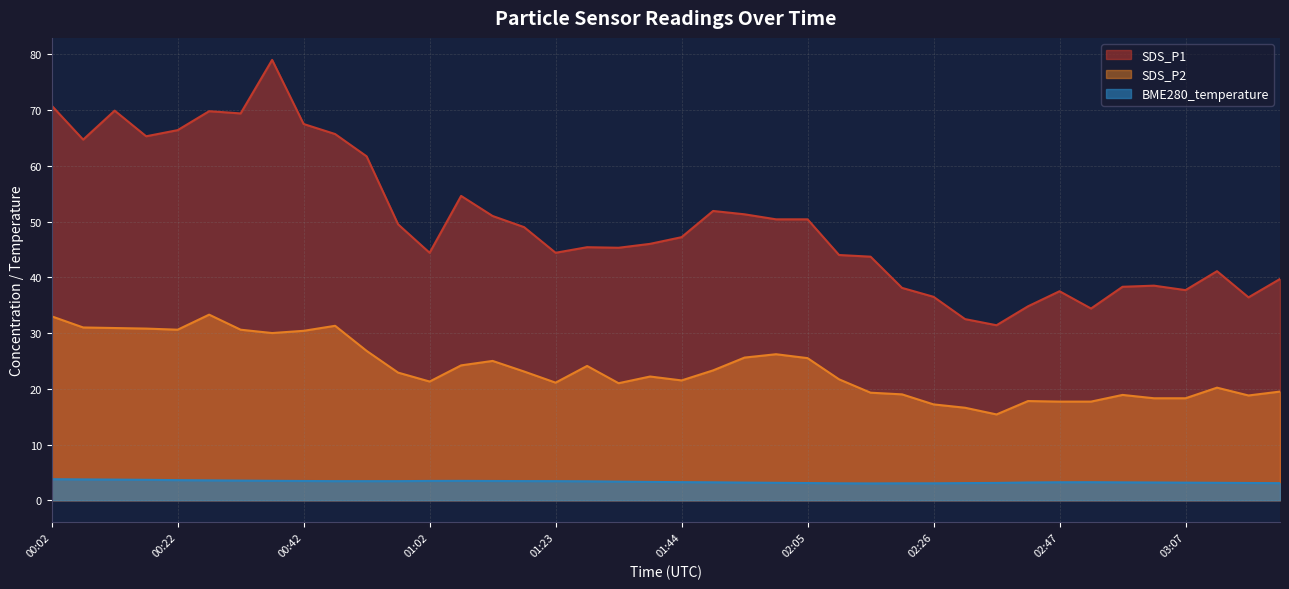

True or false: SDS_P2 and BME280_temperature intersect in this chart.

False